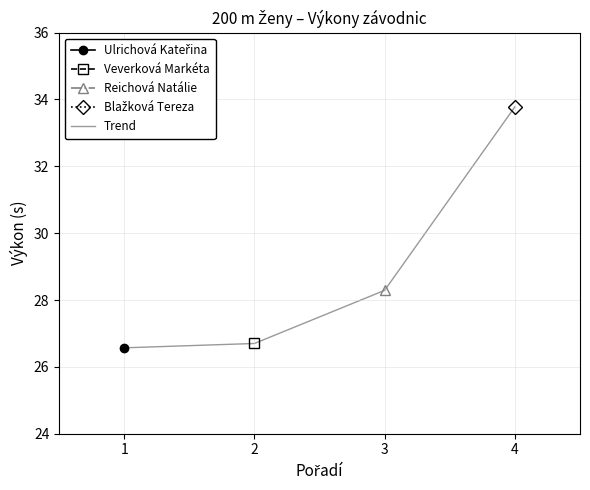

Rank the categories by value from lowest to highest.

1, 2, 3, 4